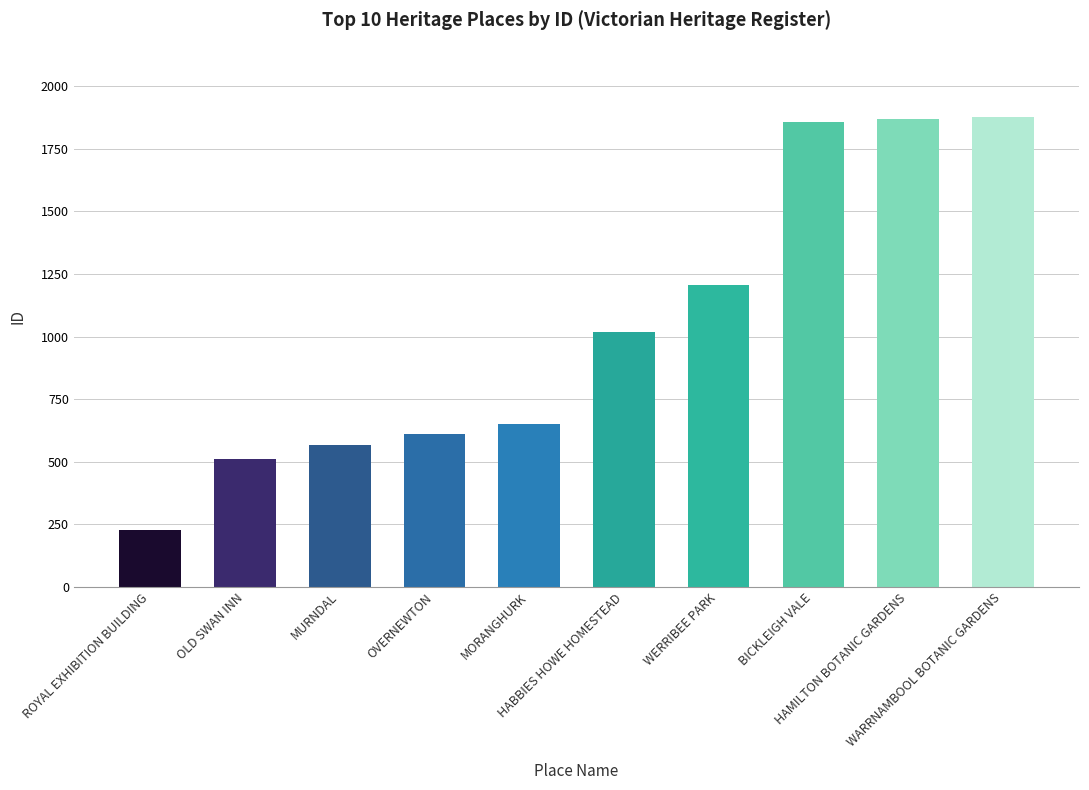

What is the sum of the values at ROYAL EXHIBITION BUILDING and MURNDAL?

793